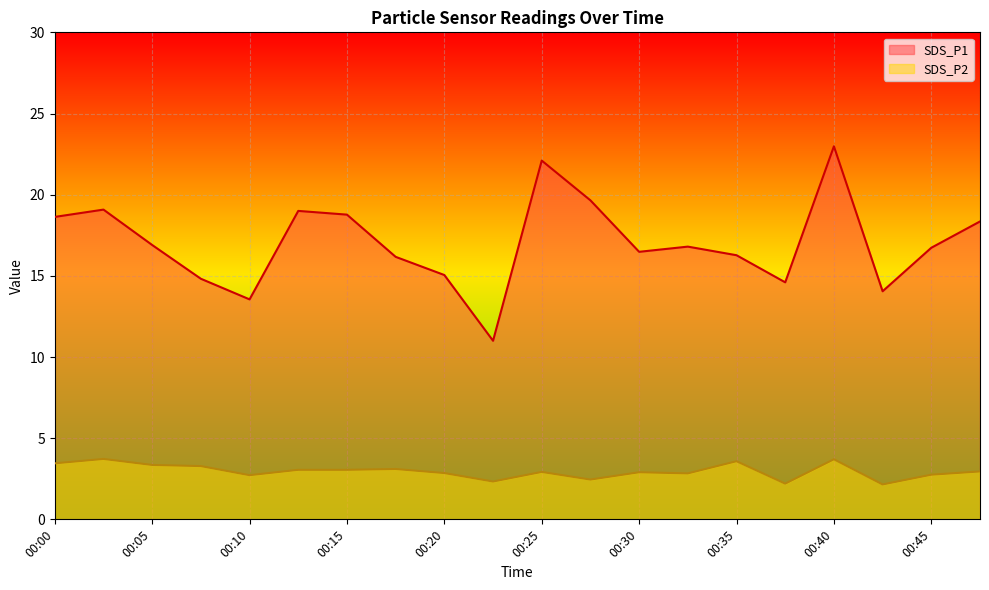

List the labels in order of SDS_P1 value, smallest first.

00:22, 00:10, 00:42, 00:37, 00:08, 00:20, 00:17, 00:35, 00:30, 00:45, 00:32, 00:05, 00:47, 00:00, 00:15, 00:13, 00:03, 00:27, 00:25, 00:40